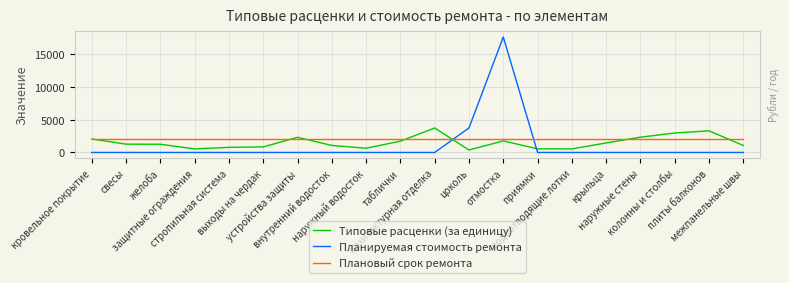

At which category is the sum across all series the highest?

отмостка